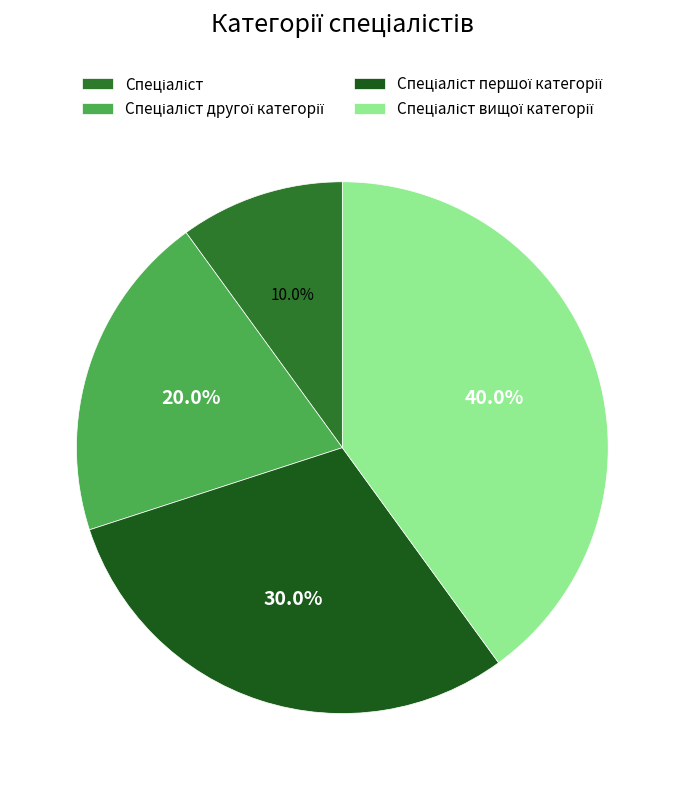

Does any single category account for the majority?

No